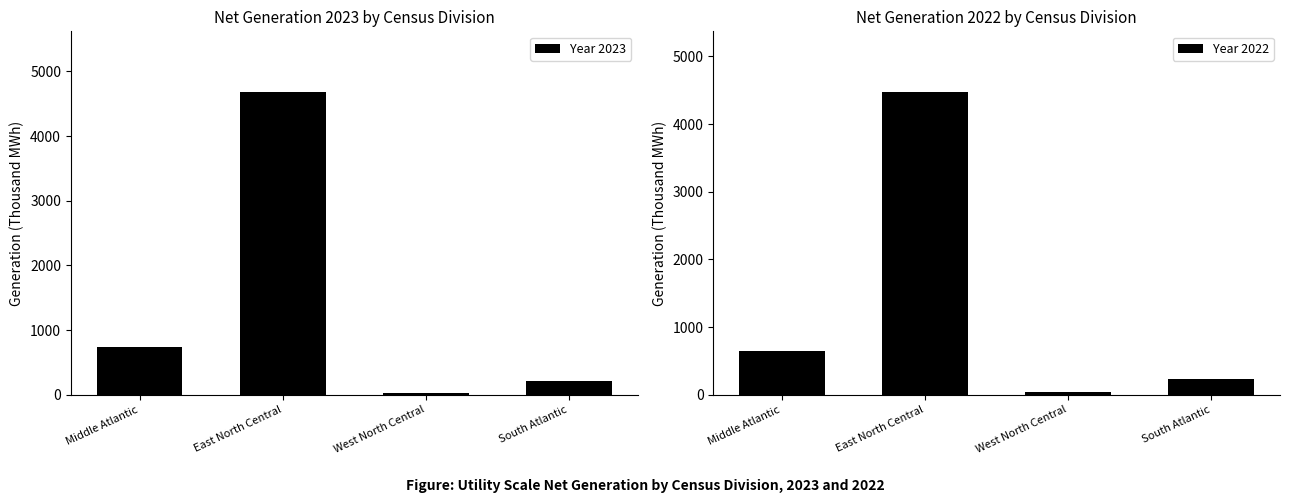

Which category has the highest value in the Year 2023 series?

East North Central